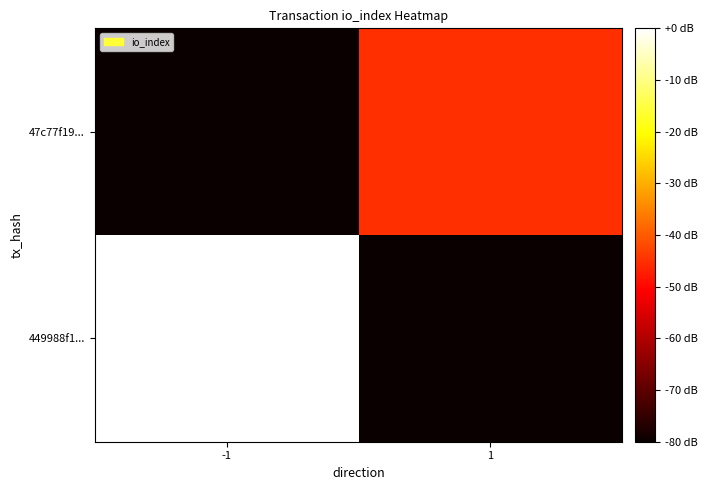

At 1, list the series in order from smallest to largest.

449988f1..., 47c77f19...